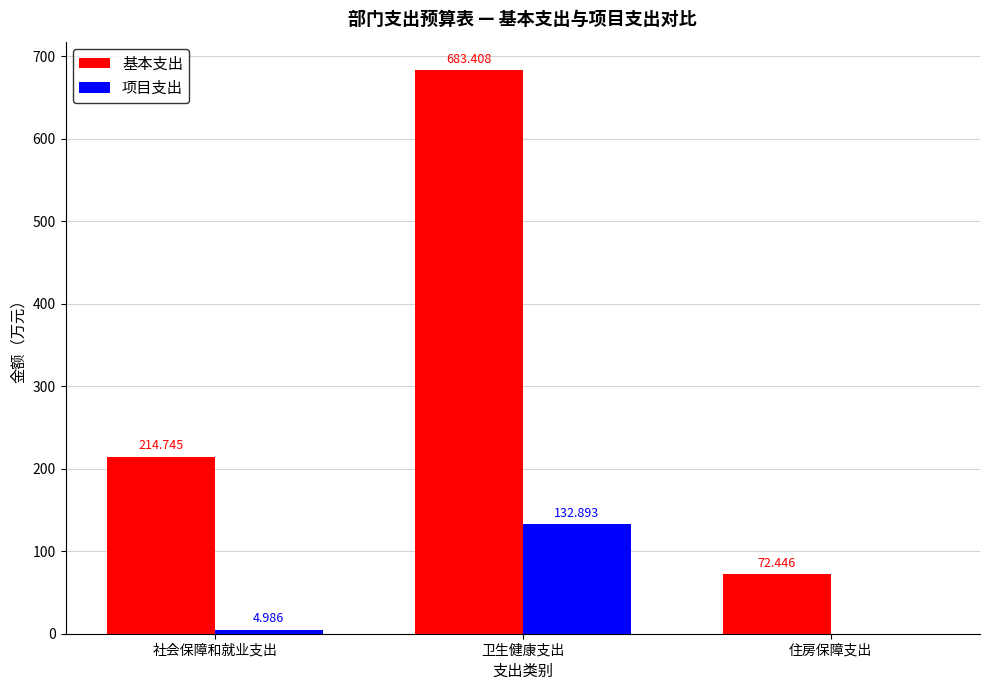

Between 社会保障和就业支出 and 卫生健康支出, which series saw the biggest shift?

基本支出